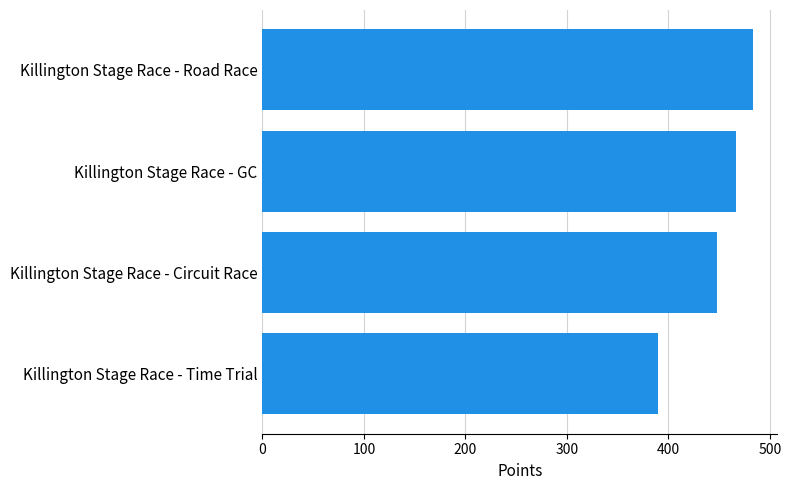

What is the ratio of the value at Killington Stage Race - GC to the value at Killington Stage Race - Time Trial?

1.2